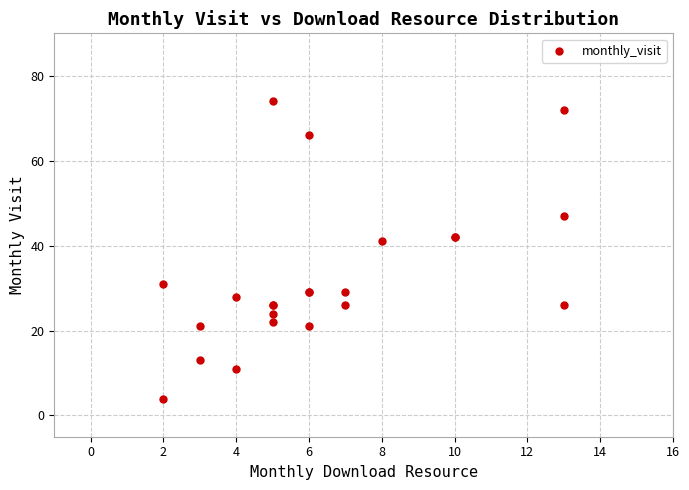

What Y value in the scatter plot is closest to 39?

41